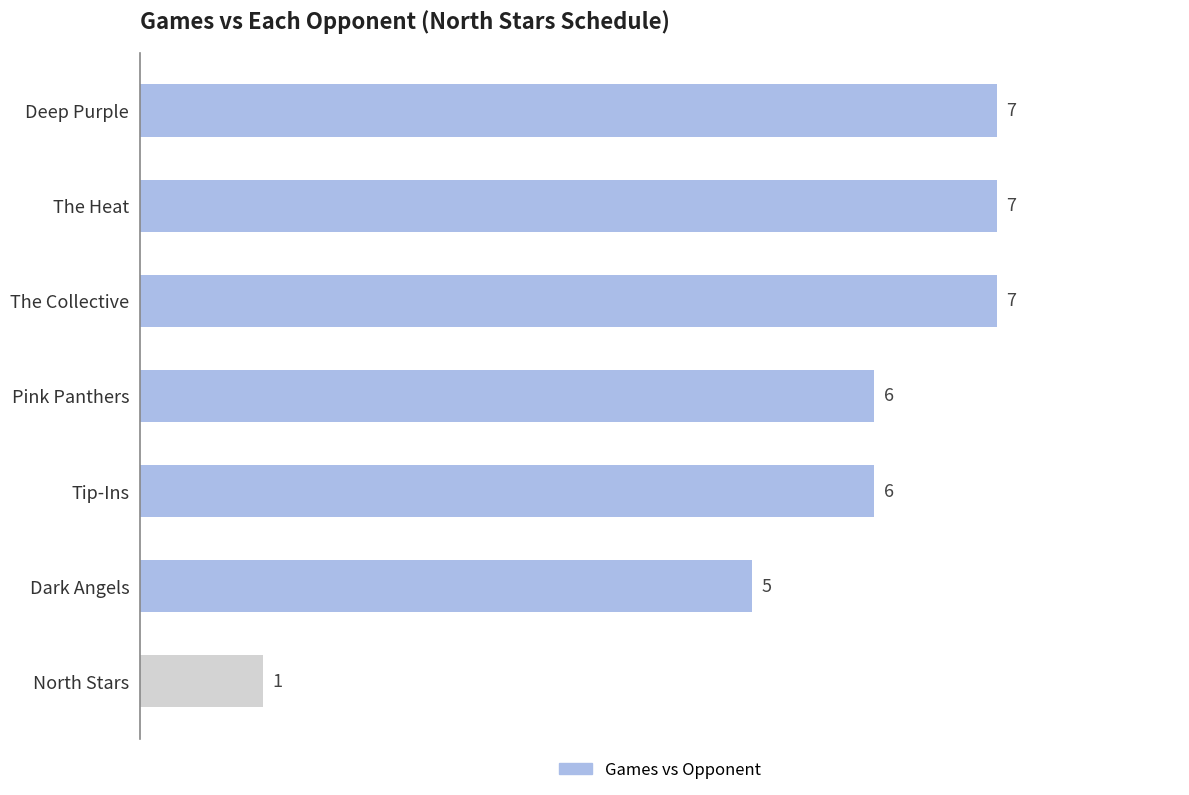

What is the sum of all values?

39